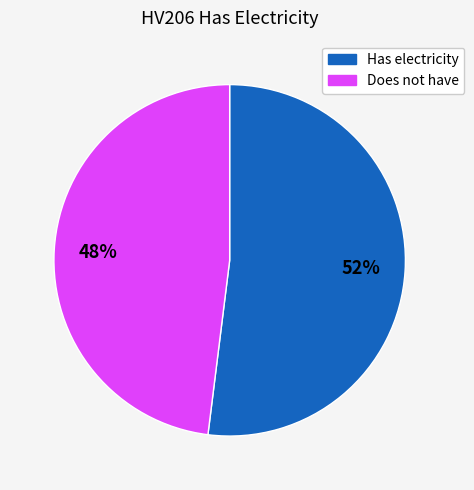

Is there a majority slice in this chart?

Yes